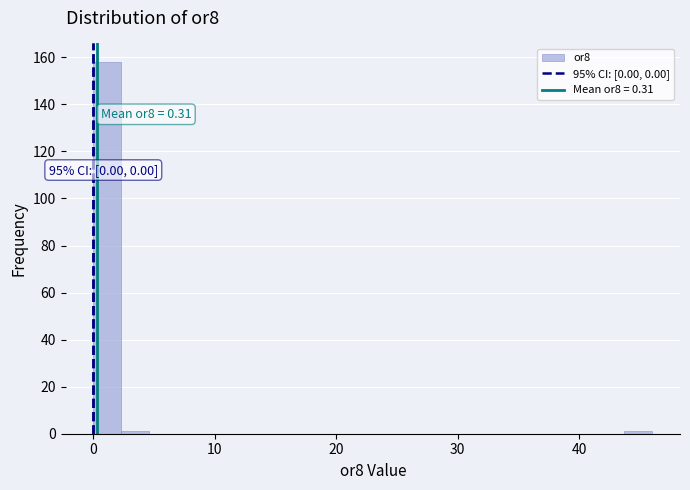

Read against the x-axis, roughly where is the centre of the tallest bar?

1